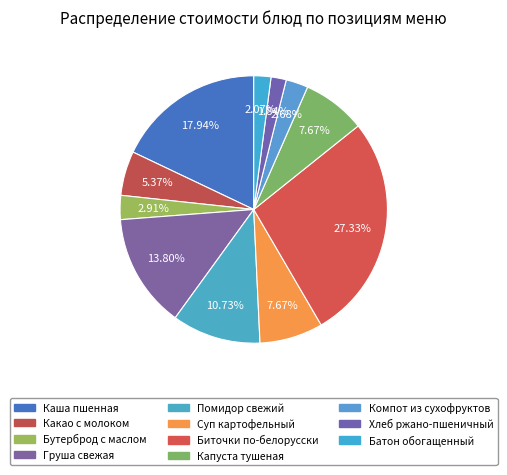

How many slices are in this pie chart?

11